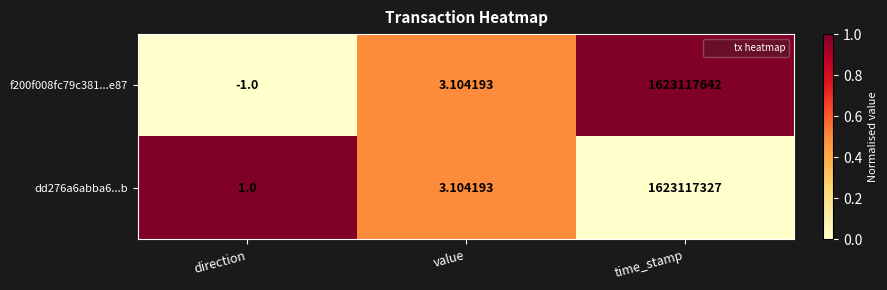

Rank the categories by f200f008fc79c381...e87 value from highest to lowest.

time_stamp, value, direction